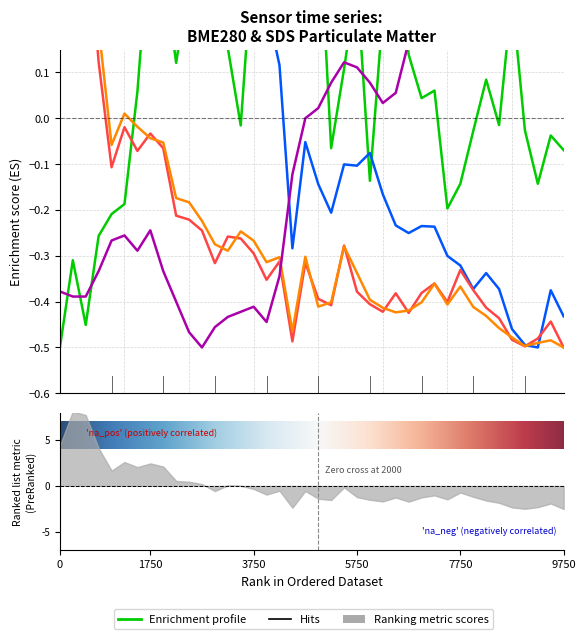

Is it true that BME280_temperature equals 0.2 at 01:00?

False